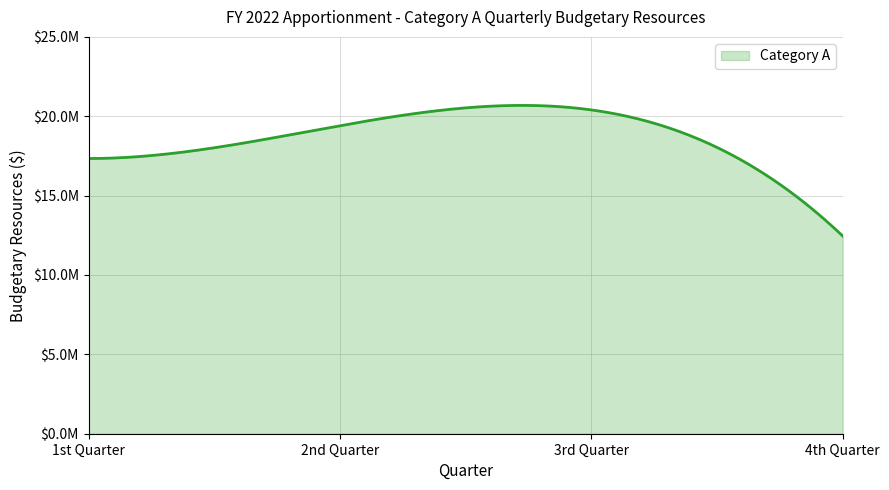

Which category has the lowest value across all series?

4th Quarter